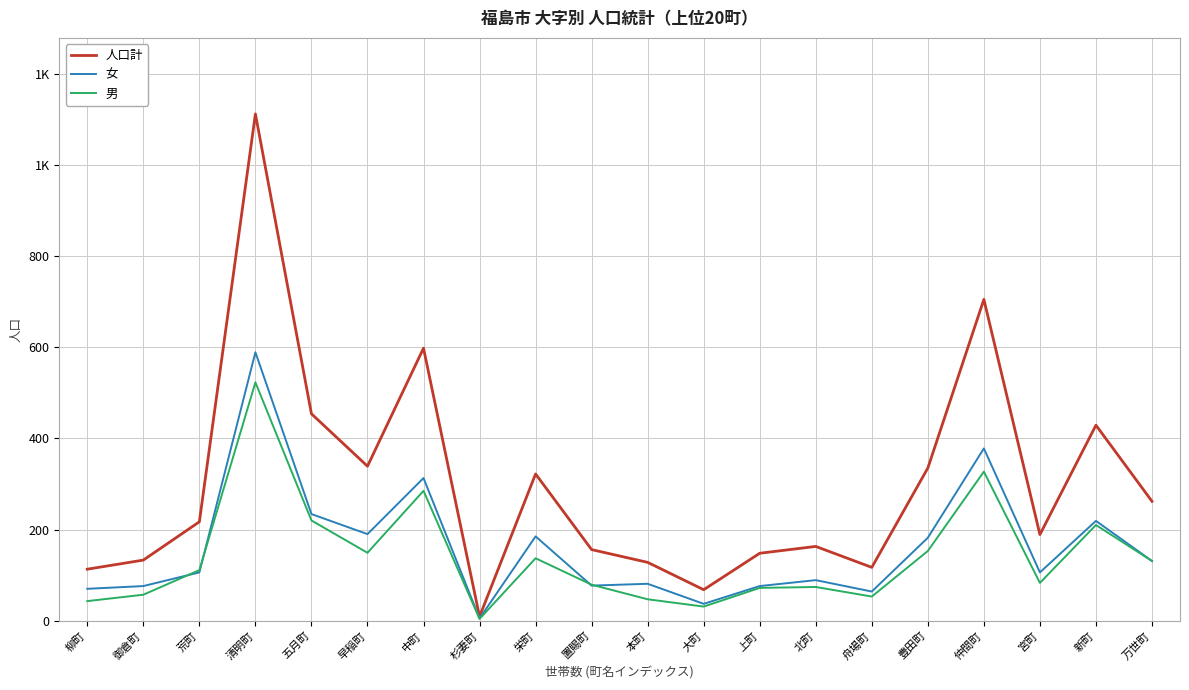

What is the sum of the 女 values at 清明町 and 置賜町?

666